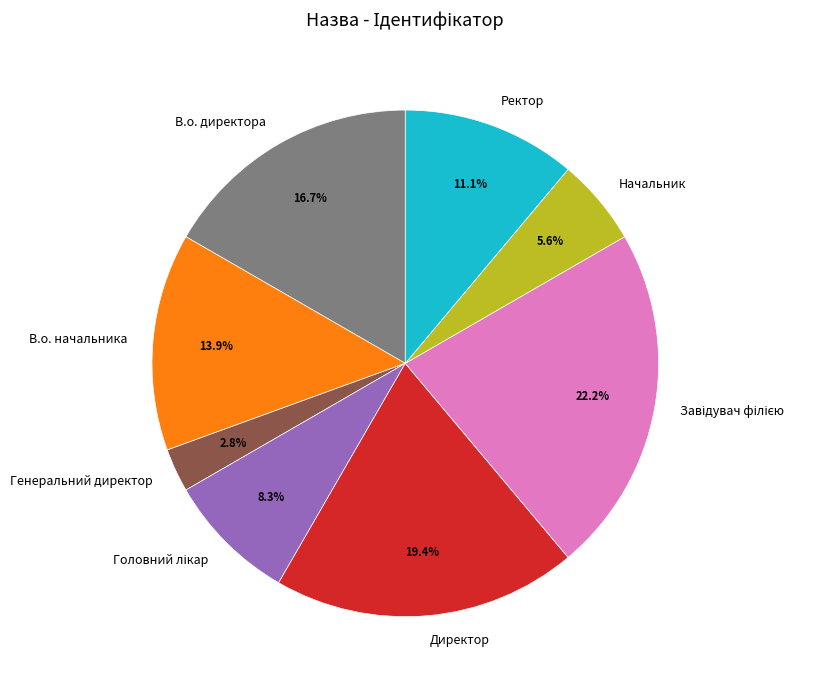

Is there a majority slice in this chart?

No